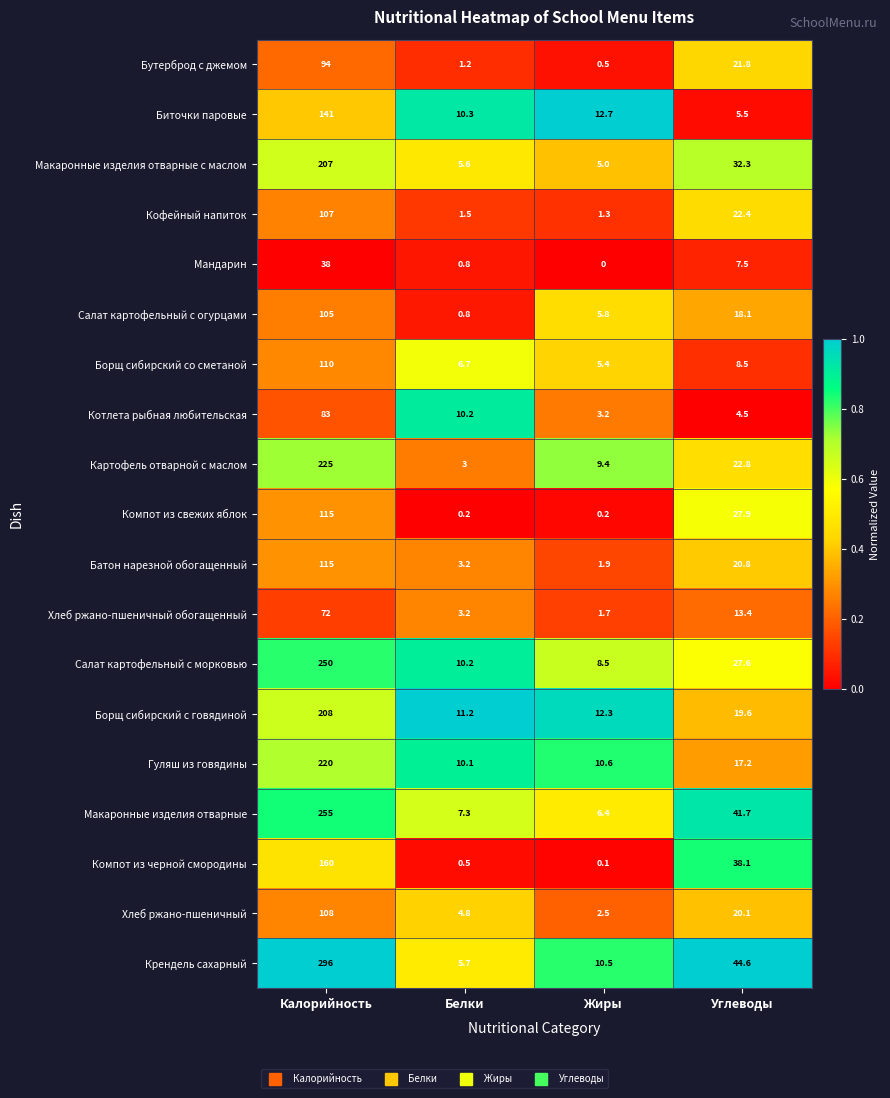

What is the sum of all Биточки паровые values?

169.5